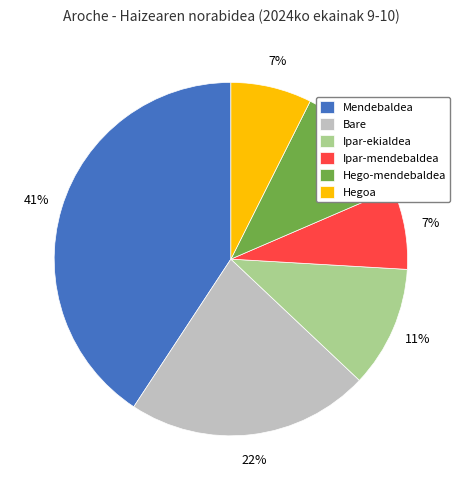

The Ipar-ekialdea slice represents 1% of the pie. True or false?

False